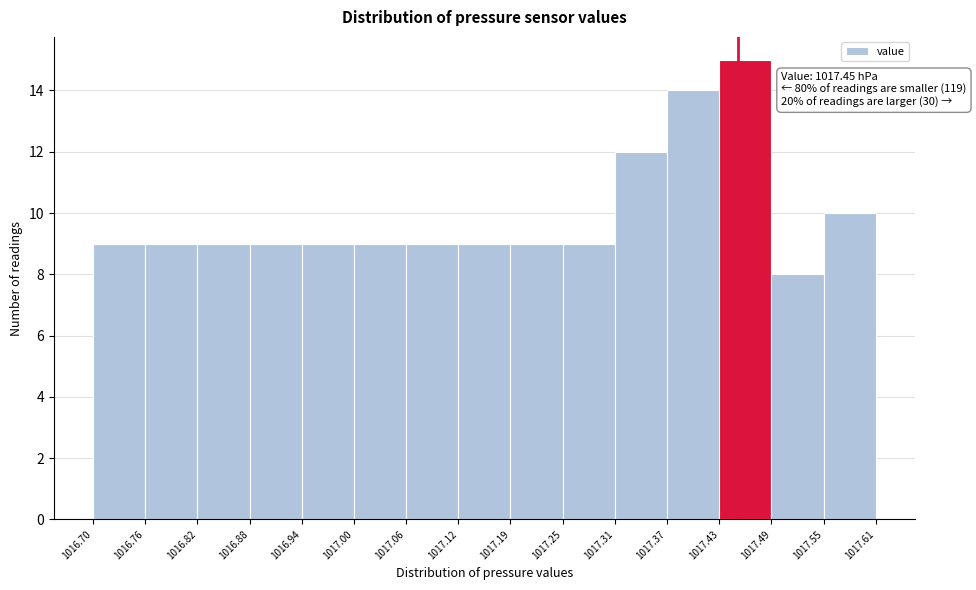

Over which range of the x-axis is the bar tallest?

1017.43 to 1017.49